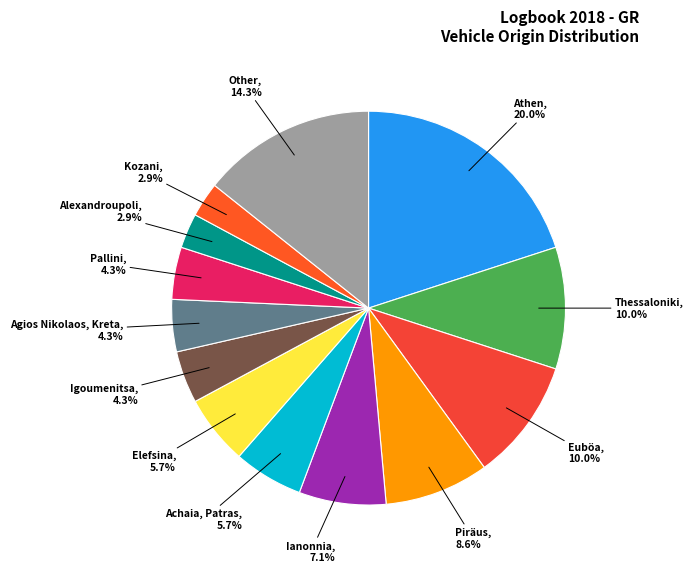

The Other slice represents 22% of the pie. True or false?

False